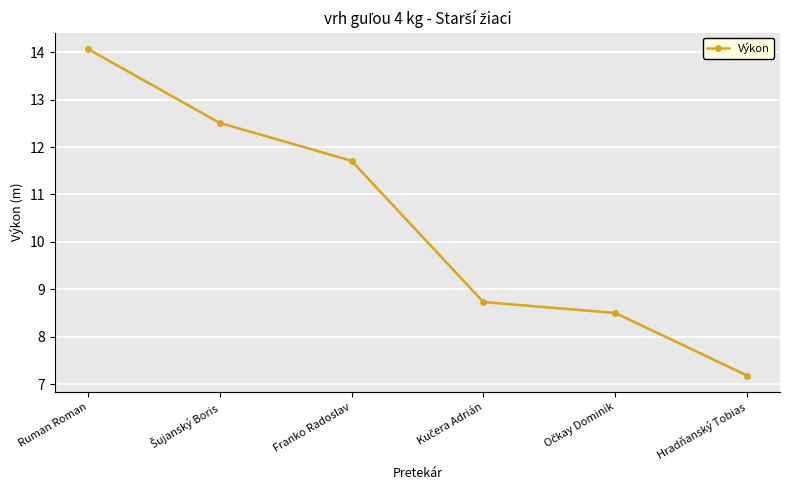

Which has a higher value, Hradňanský Tobias or Franko Radoslav?

Franko Radoslav